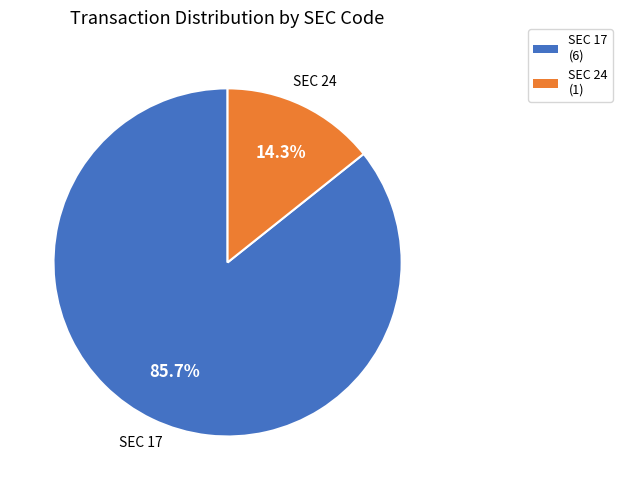

What percentage is NOT represented by SEC 24 (1)?

85.7%